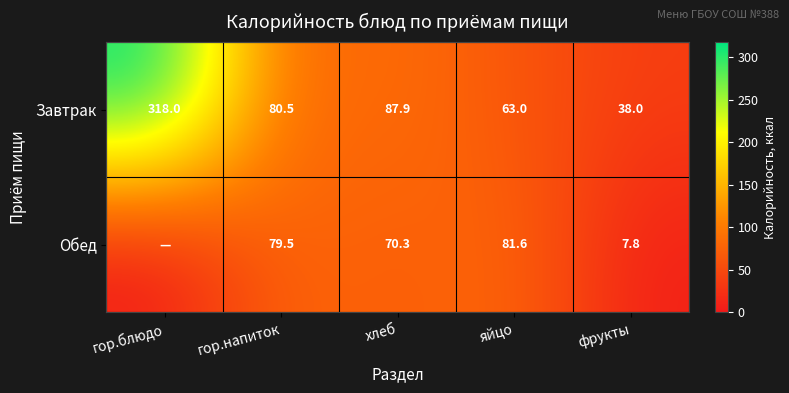

Is it true that Завтрак equals 51.2 at фрукты?

False